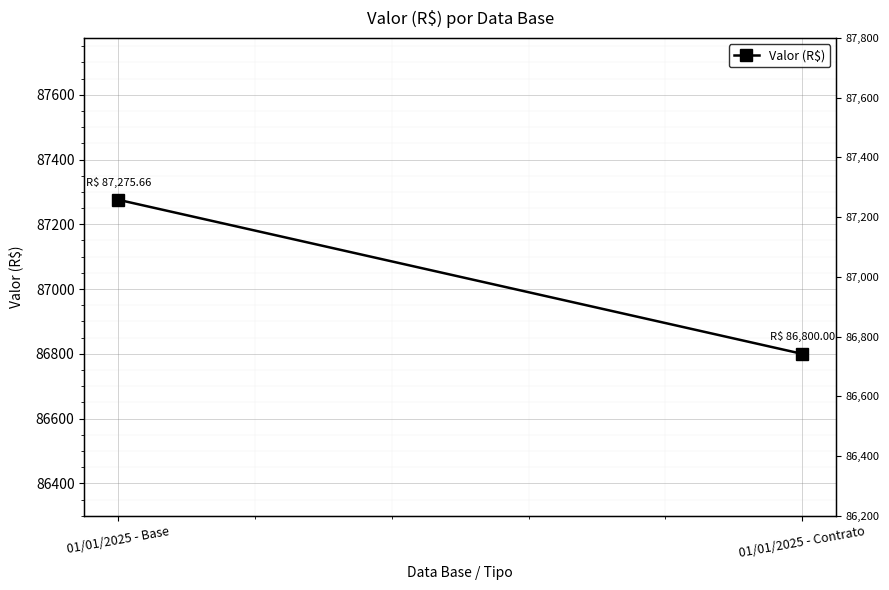

What is the value of the 2nd point from the left?

86800.0